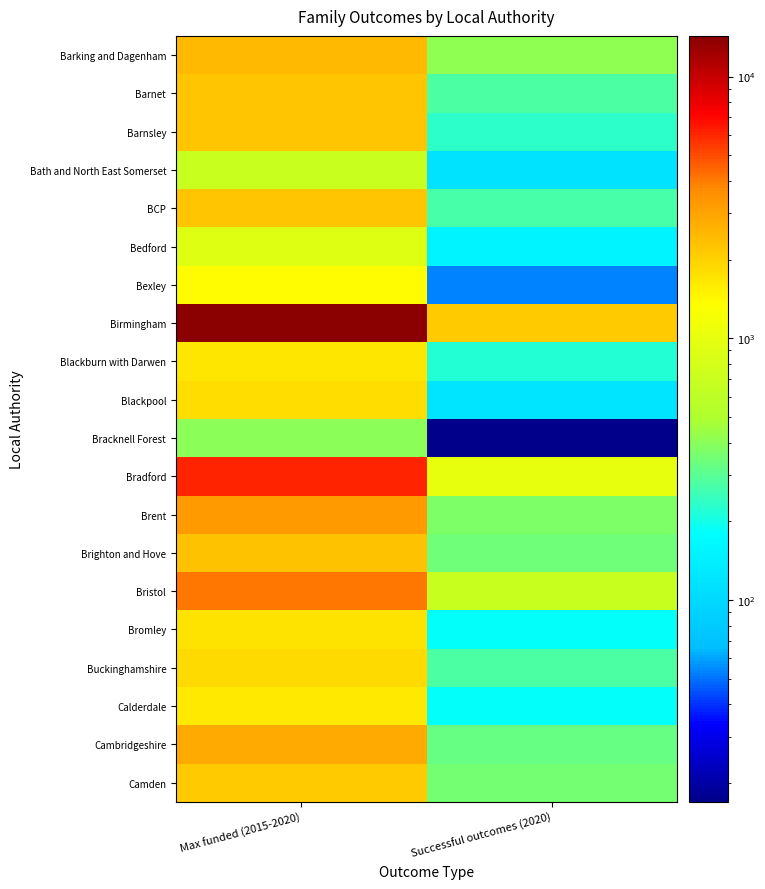

Rank the series by their maximum value, from highest to lowest.

Birmingham, Bradford, Bristol, Brent, Cambridgeshire, Barking and Dagenham, Brighton and Hove, Barnet, BCP, Barnsley, Camden, Buckinghamshire, Blackpool, Bromley, Blackburn with Darwen, Calderdale, Bexley, Bedford, Bath and North East Somerset, Bracknell Forest